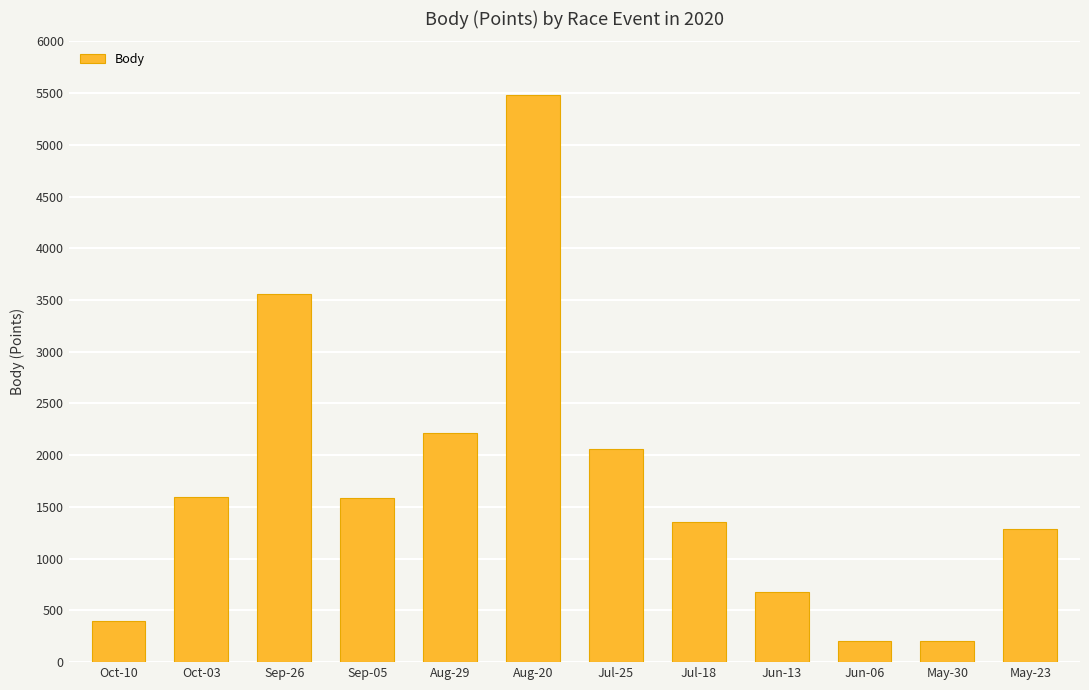

Which has a higher value, Jun-13 or May-30?

Jun-13